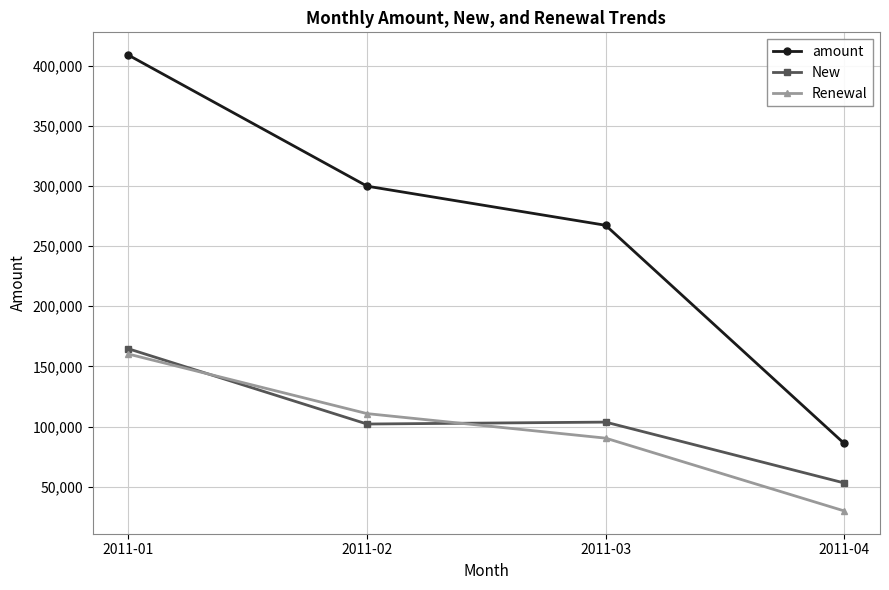

Which series has the largest range (max minus min)?

amount